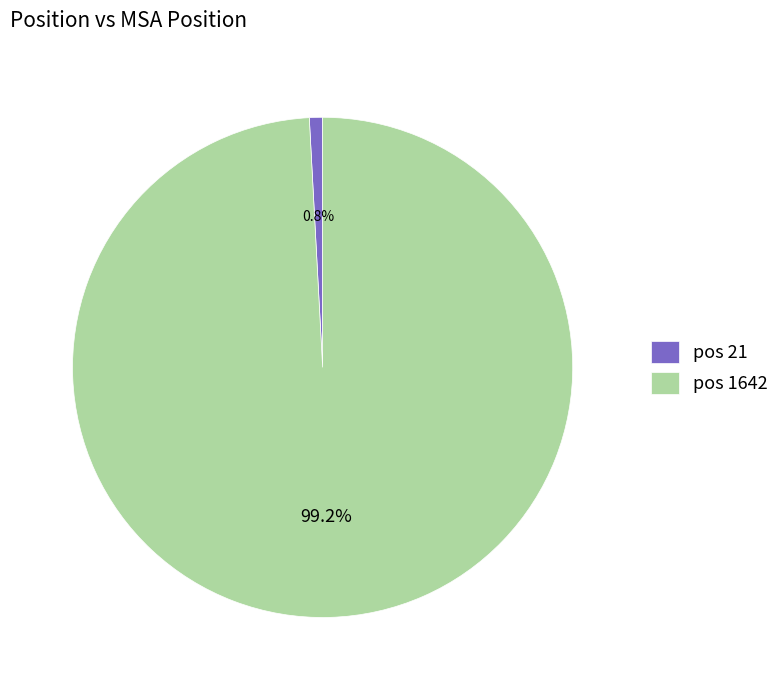

Is there any slice that represents more than half of the pie?

Yes